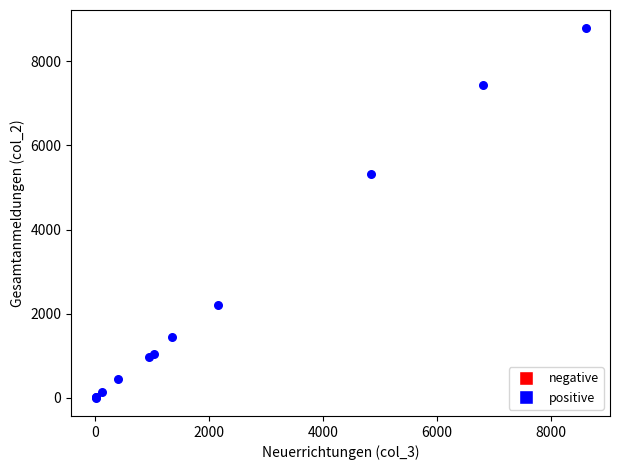

What Y value in the scatter plot is closest to 4393?

5316